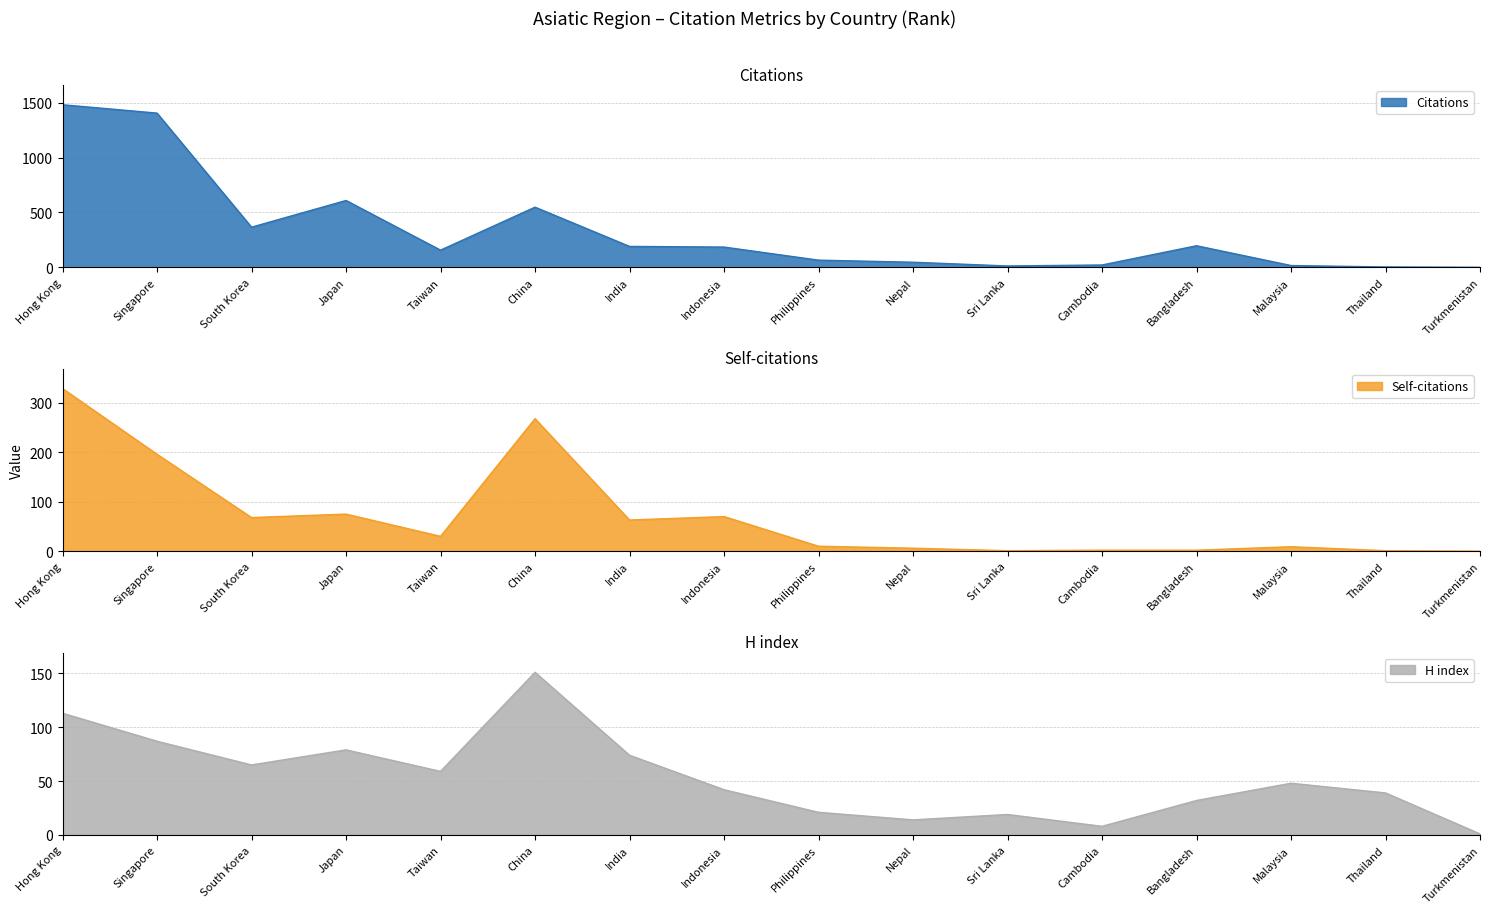

Reading right to left, list all the values displayed in this chart.

Citations: 1	4	17	197	22	13	47	66	185	191	548	157	609	366	1404	1480
Self-citations: 0	1	9	2	2	1	6	10	70	63	268	30	75	68	196	329
H index: 1	39	48	32	8	19	14	21	42	74	151	59	79	65	87	113